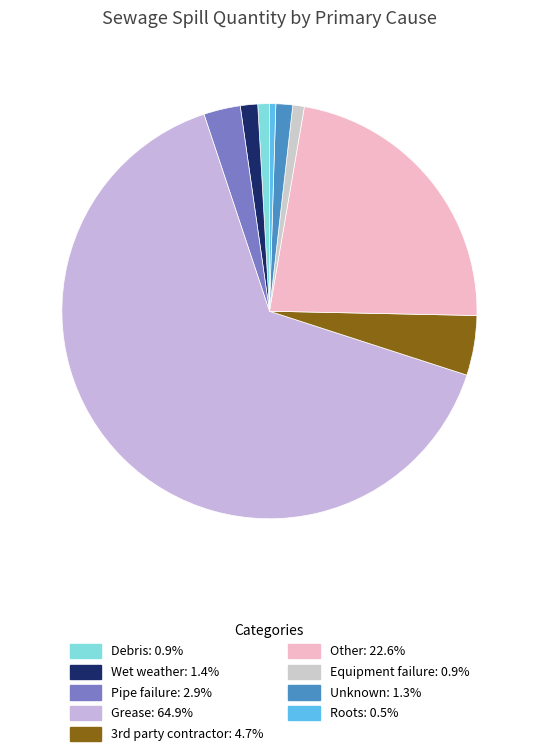

Is it true that Roots is 0% of the pie?

True